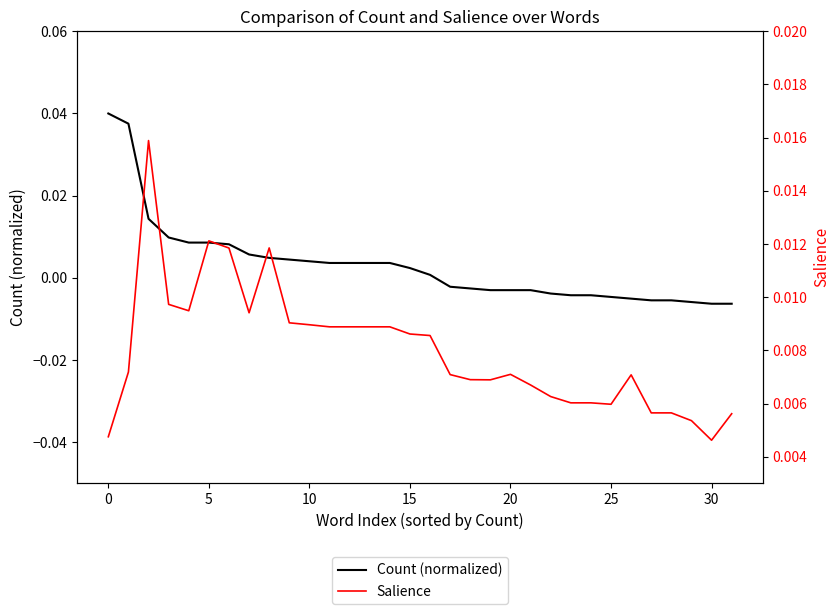

How many lines are shown in the chart?

2